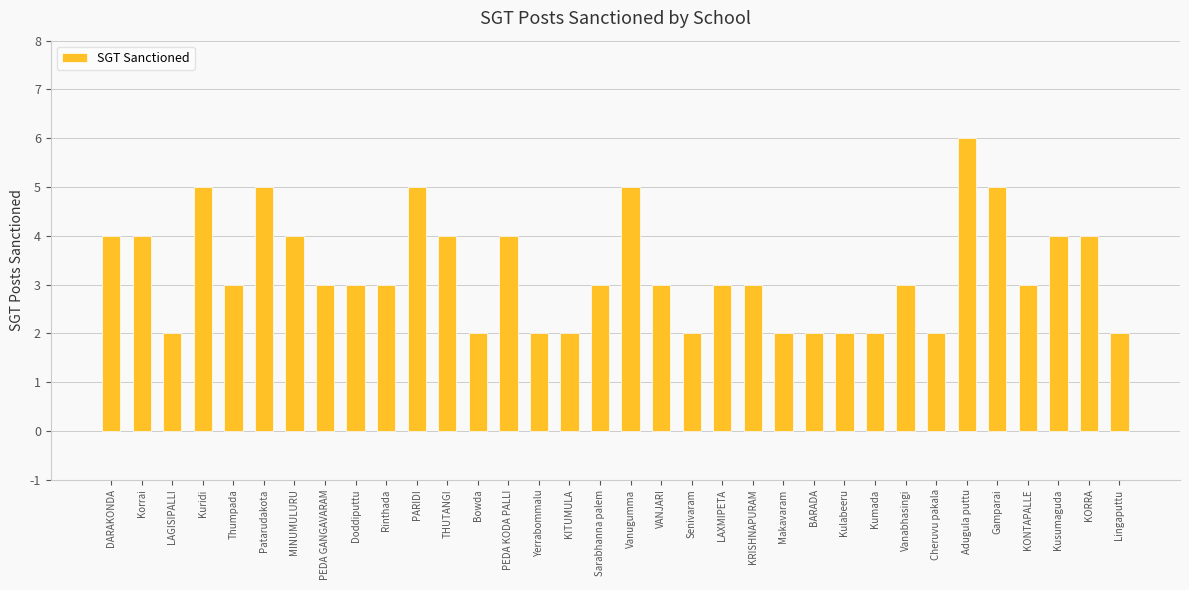

What is the change in value from Thumpada to BARADA?

-1